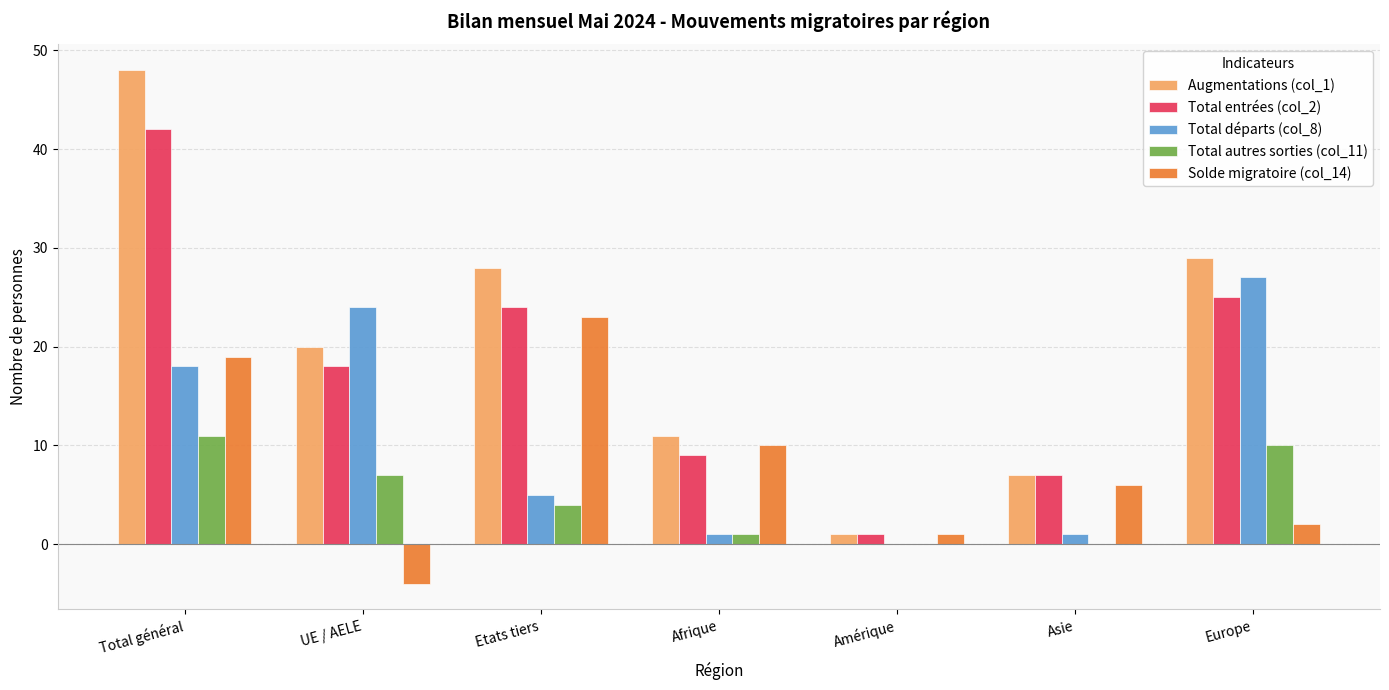

How many distinct data groups are displayed?

5